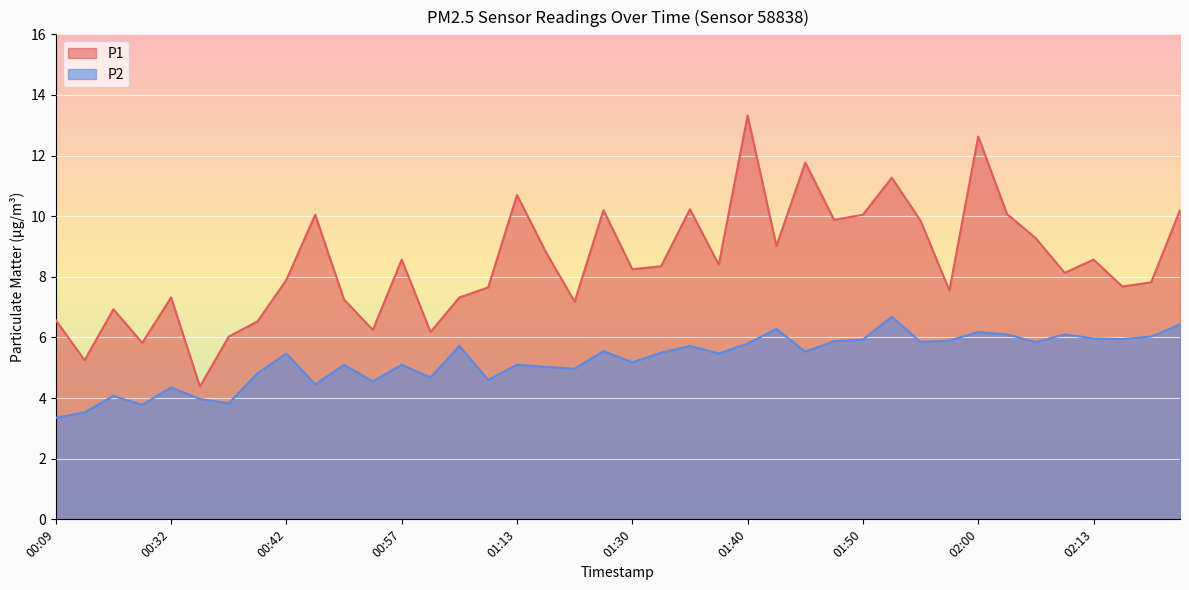

True or false: P1 and P2 cross at least once.

False